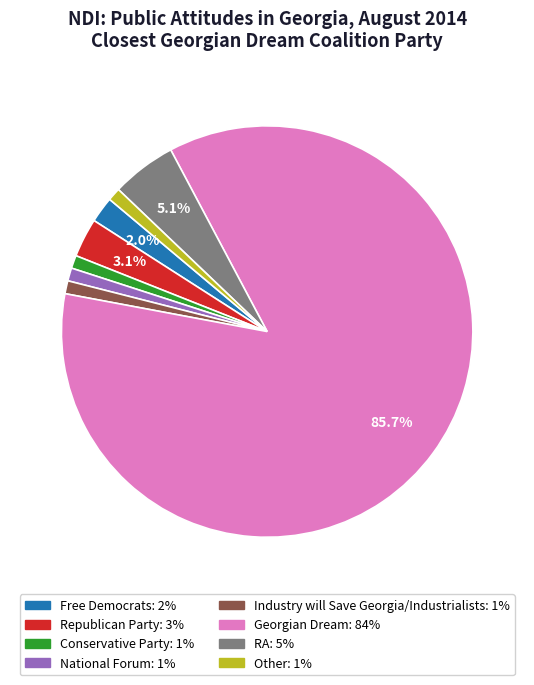

What percentage is the RA slice, to the nearest percent?

5%